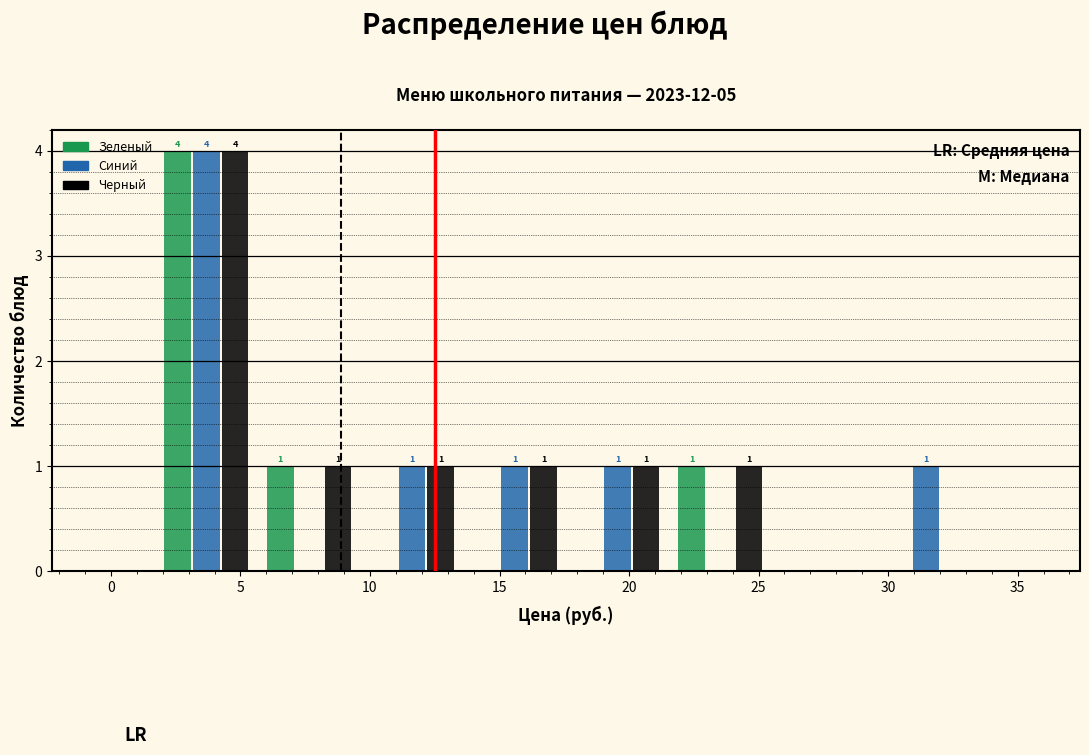

In the Зеленый series, which range on the x-axis has the tallest bar?

1.5 to 5.5